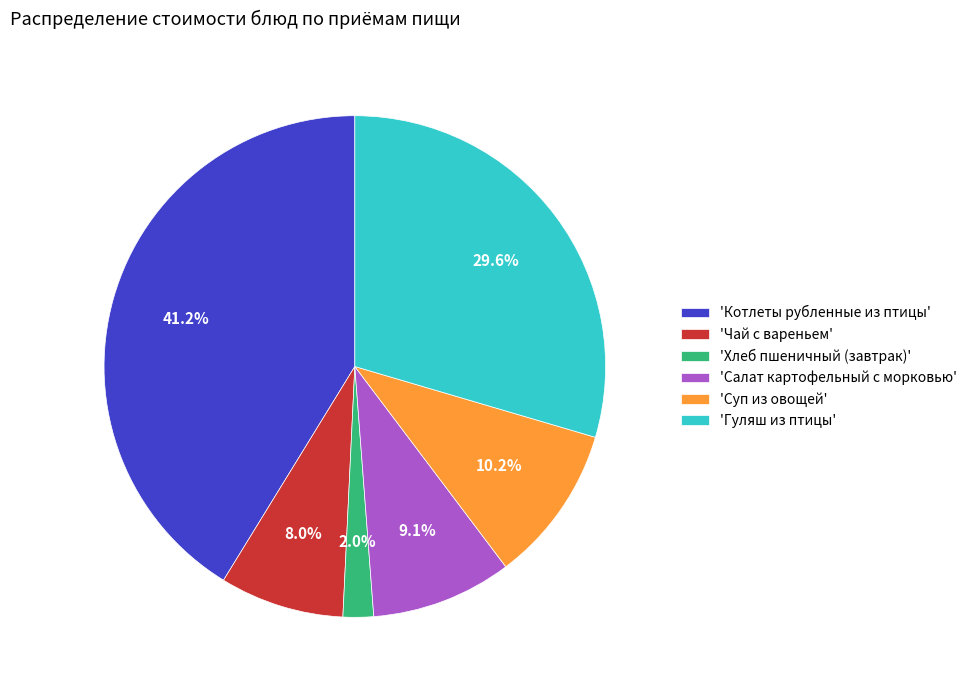

What is the smallest slice in the pie chart?

'Хлеб пшеничный (завтрак)'